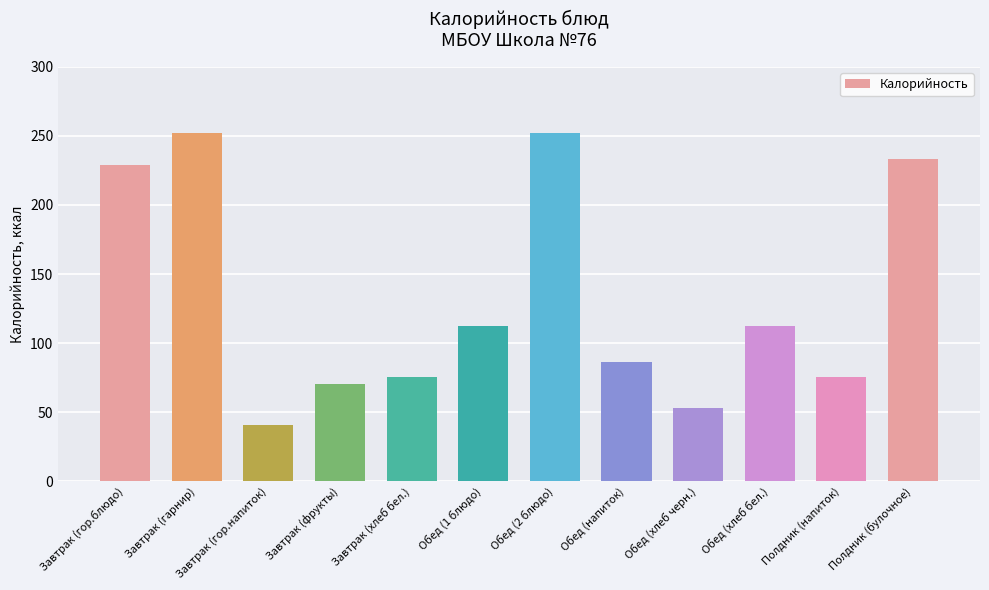

What is the approximate value at Завтрак (гор.напиток)?

41.0